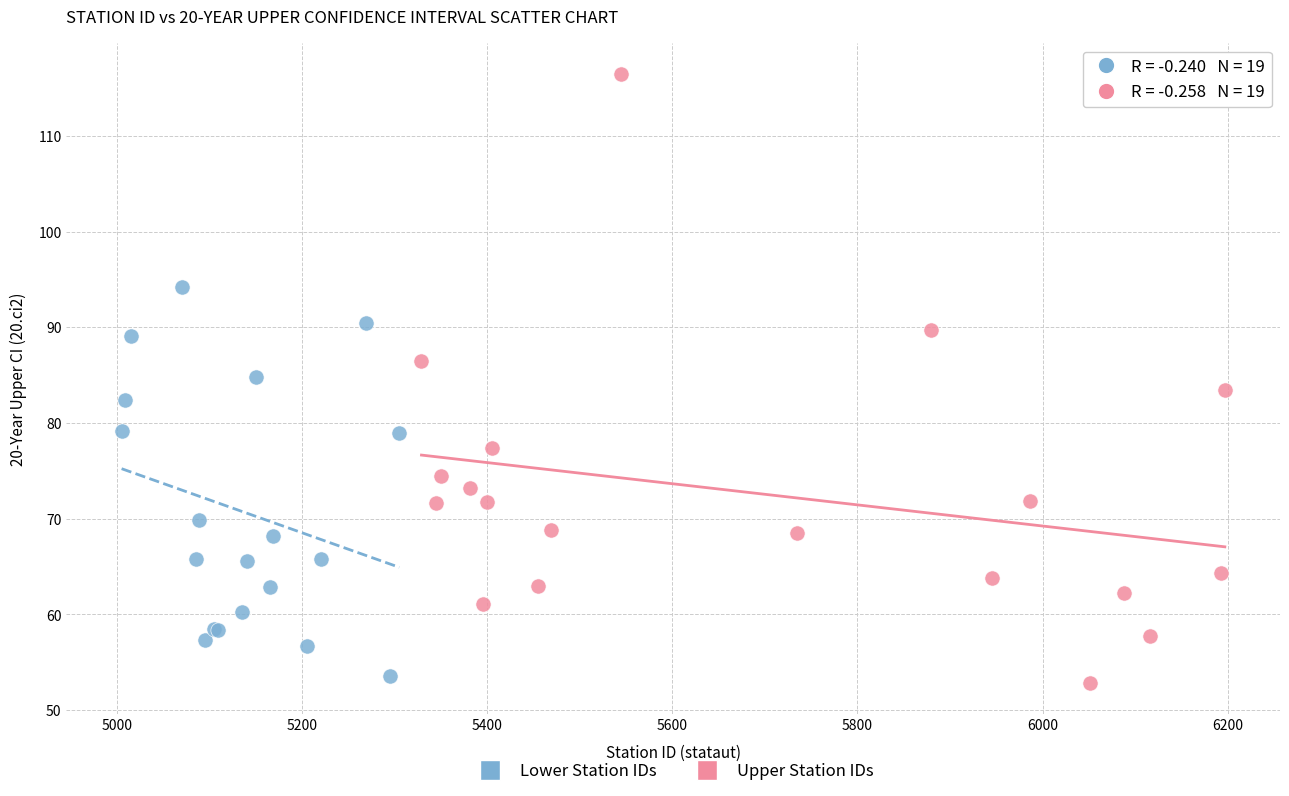

Which series reaches the maximum Y coordinate?

Upper Station IDs